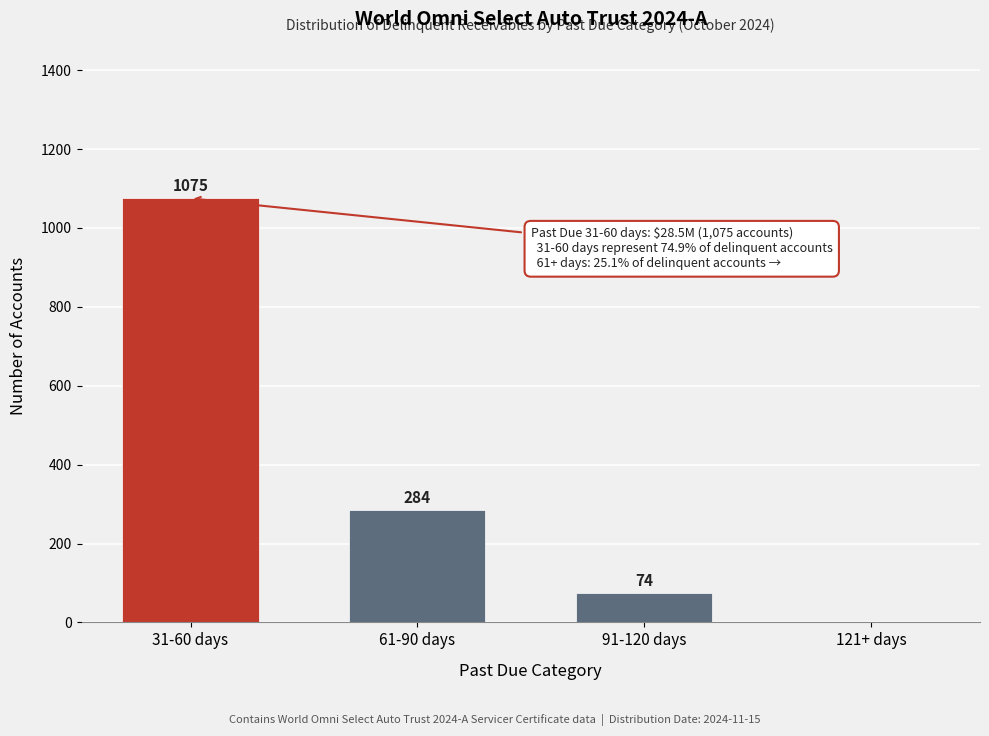

Reading right to left, what are all the values shown in this chart?

121+ days=0	91-120 days=74	61-90 days=284	31-60 days=1075